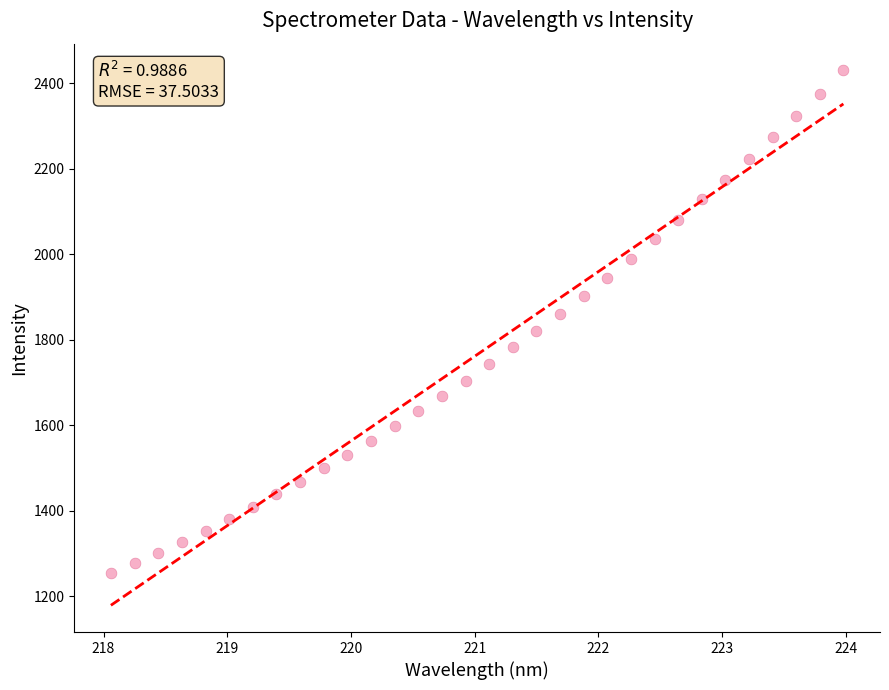

What is the range of Y values (max minus min)?

1175.7